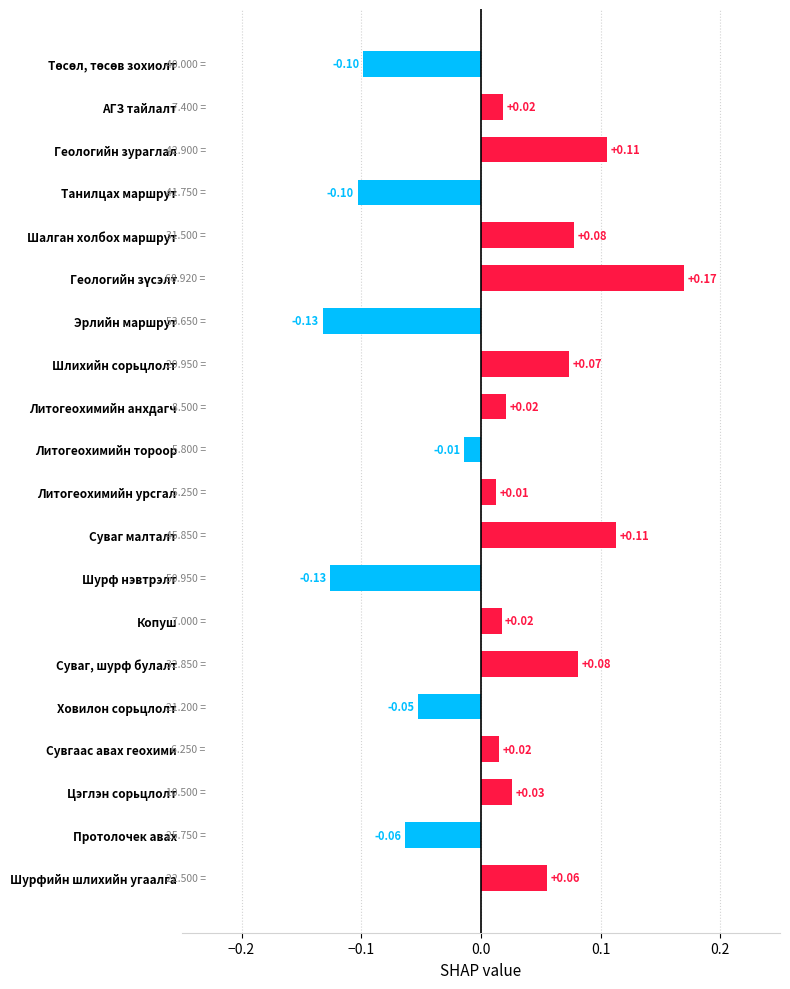

How many values are below 0?

7